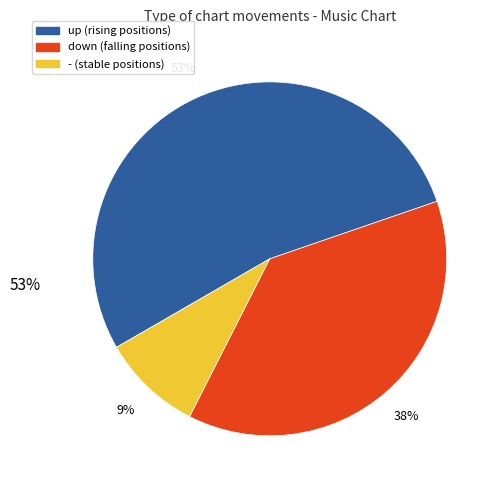

Combined, do up and down account for over 50%?

Yes